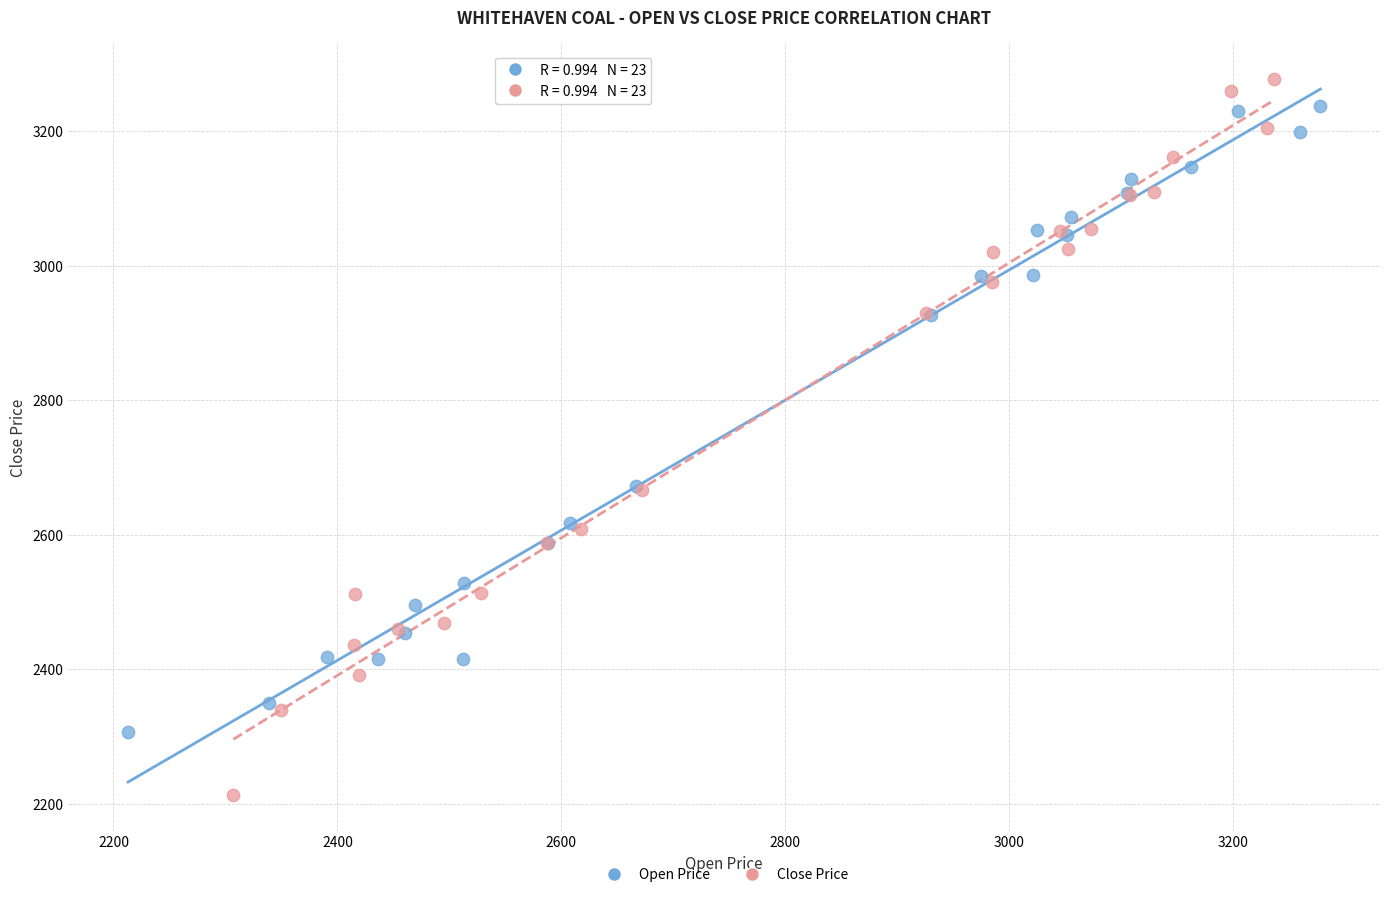

What are all the series names shown in the legend?

Open Price, Close Price